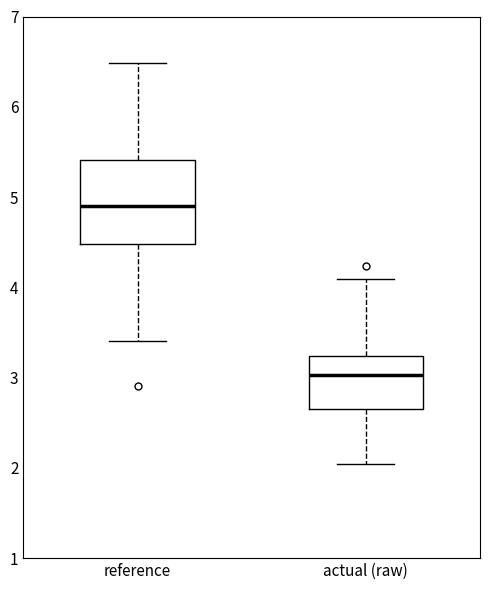

Reading left to right, transcribe this box plot: for each box, give where its median line is, the range the box spans, and where its two whiskers end, as read against the y-axis. The values are not printed on the chart, so give them approximately, as read against the axis.

reference: median 4.9, box 4.5 to 5.4, whiskers 3.4 to 6.5
actual (raw): median 3.0, box 2.7 to 3.2, whiskers 2.0 to 4.1